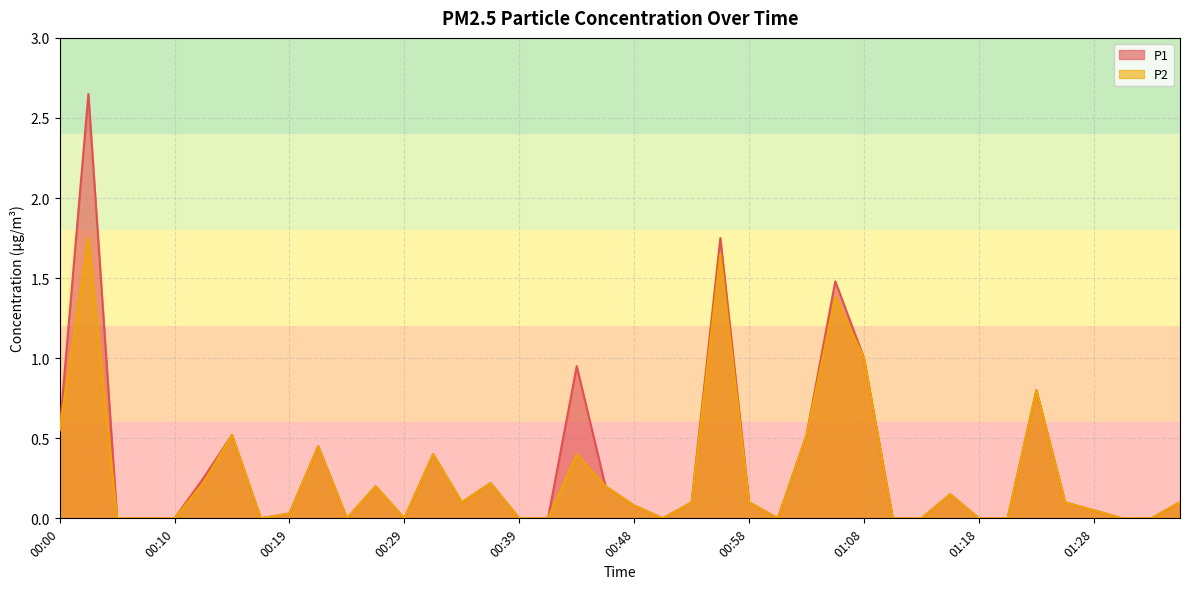

List the series in order of their peak value, highest first.

P1, P2